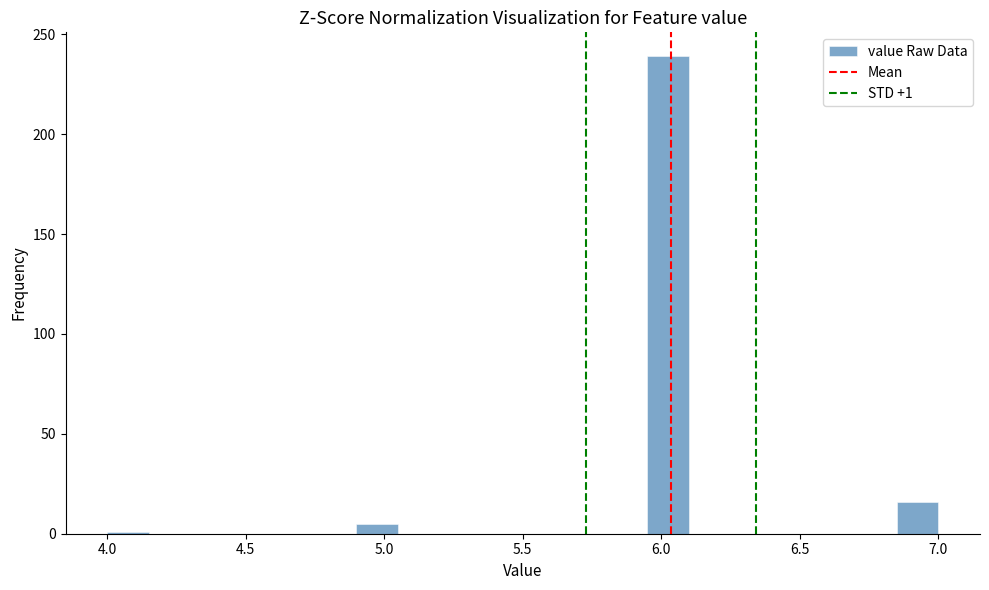

Around what value on the x-axis is the tallest bar? Give the approximate position of its centre, as read against the axis.

6.05